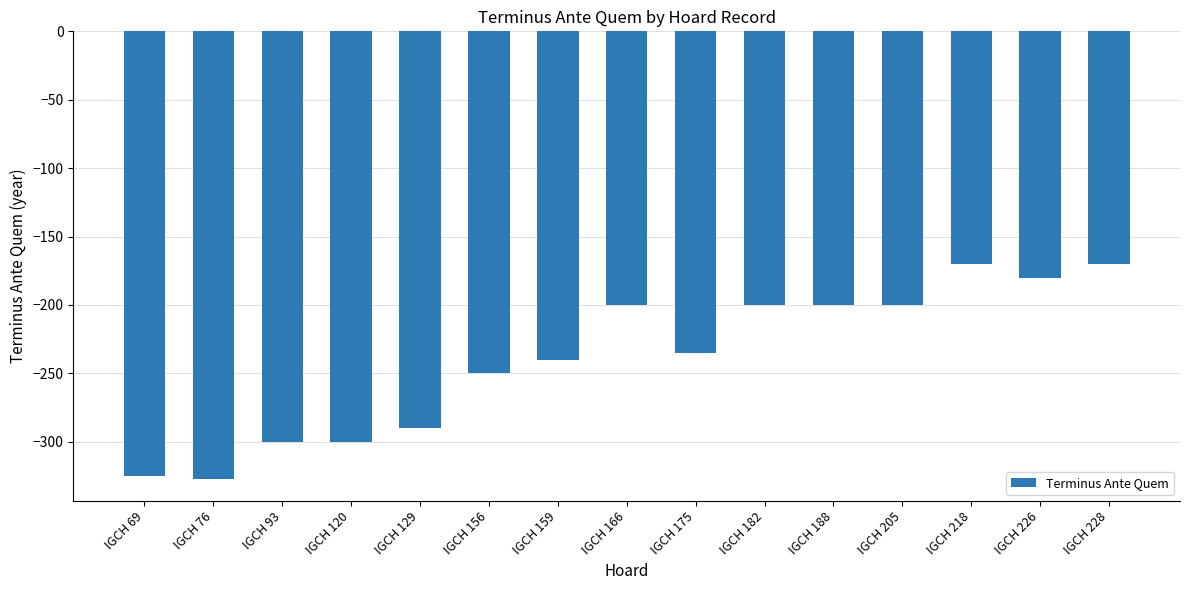

Where is the data nearest to the value -248?

IGCH 156